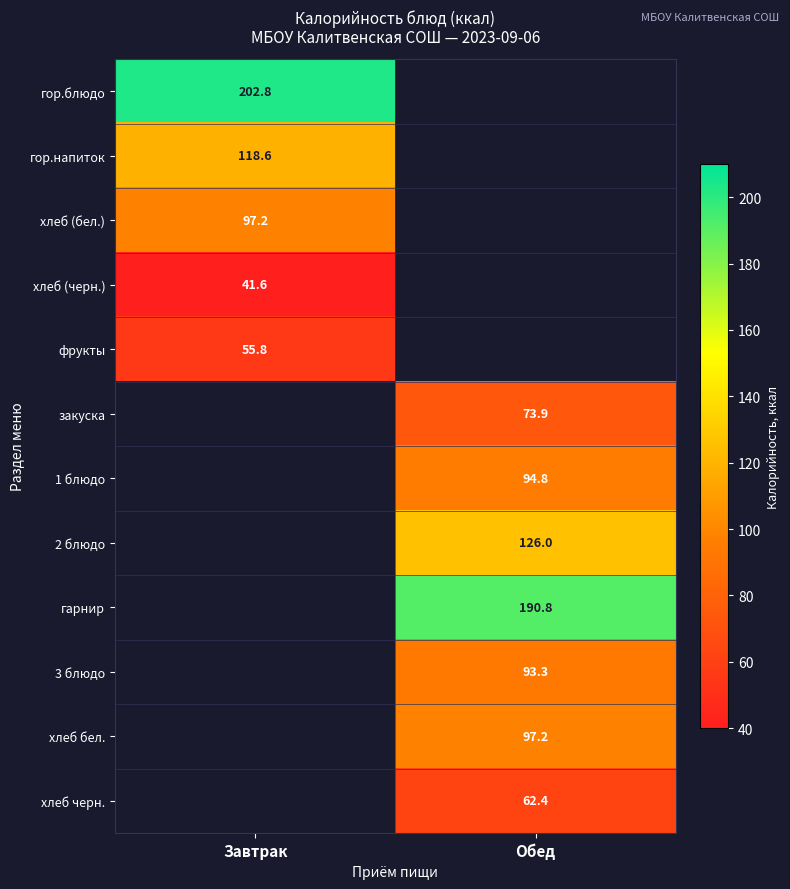

At which category does the chart reach its minimum across all series?

Завтрак